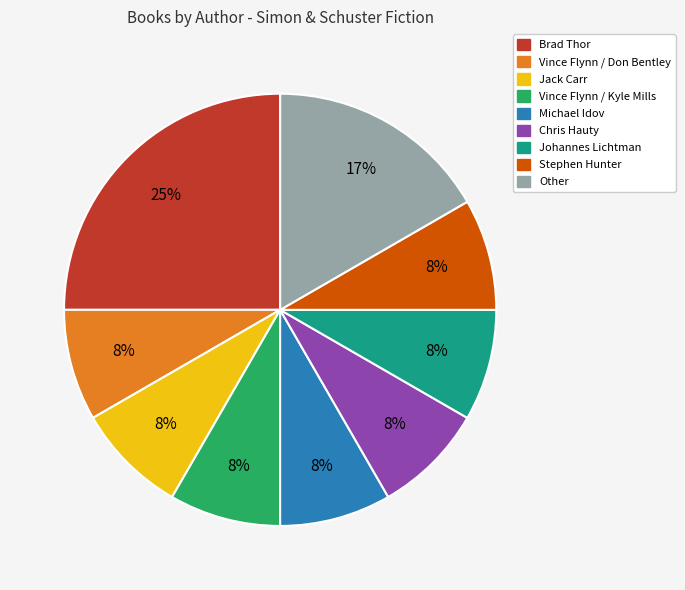

Does any single category account for the majority?

No